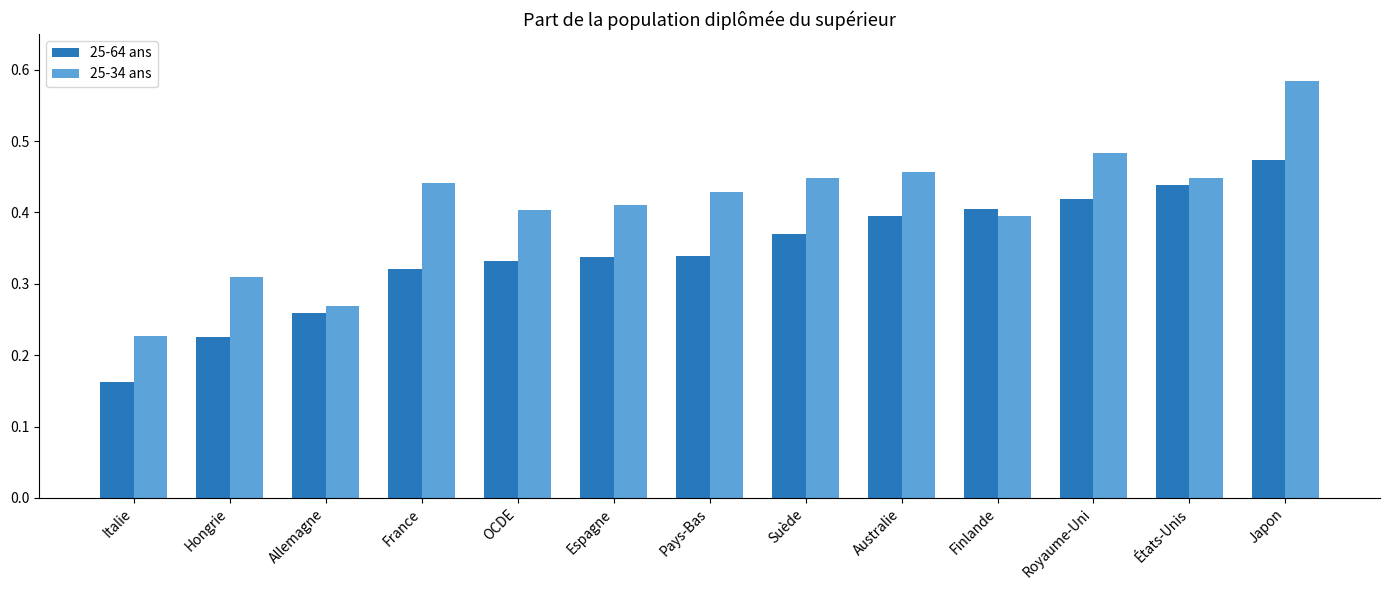

Count the 25-64 ans values in the range 0 to 1.

13